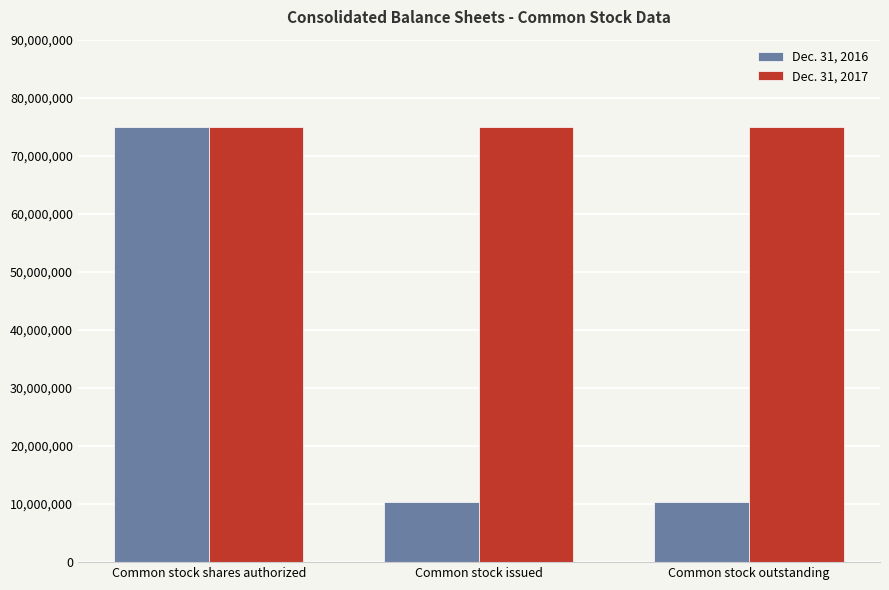

Count the number of data series in this chart.

2